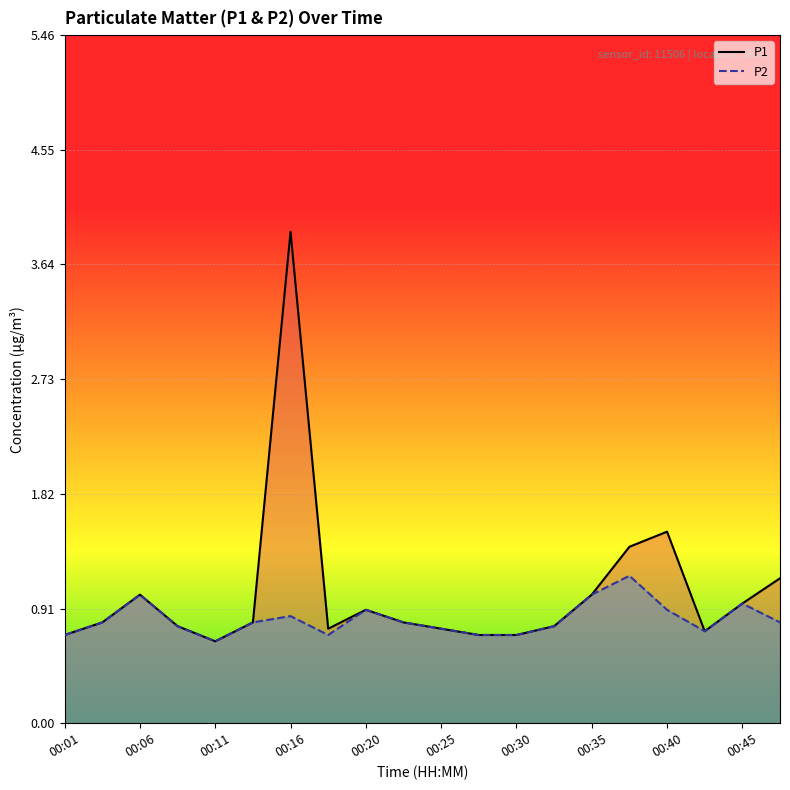

At which label does P1 reach its minimum?

00:11